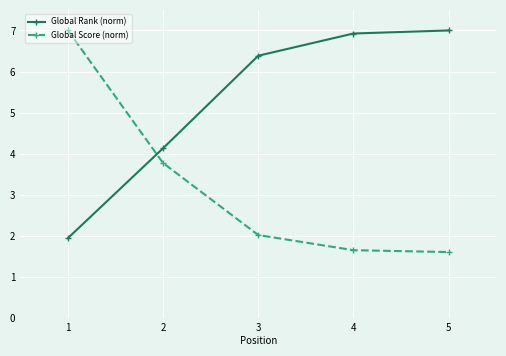

True or false: Global Score (norm) has more than 0 points higher than both neighbors.

False